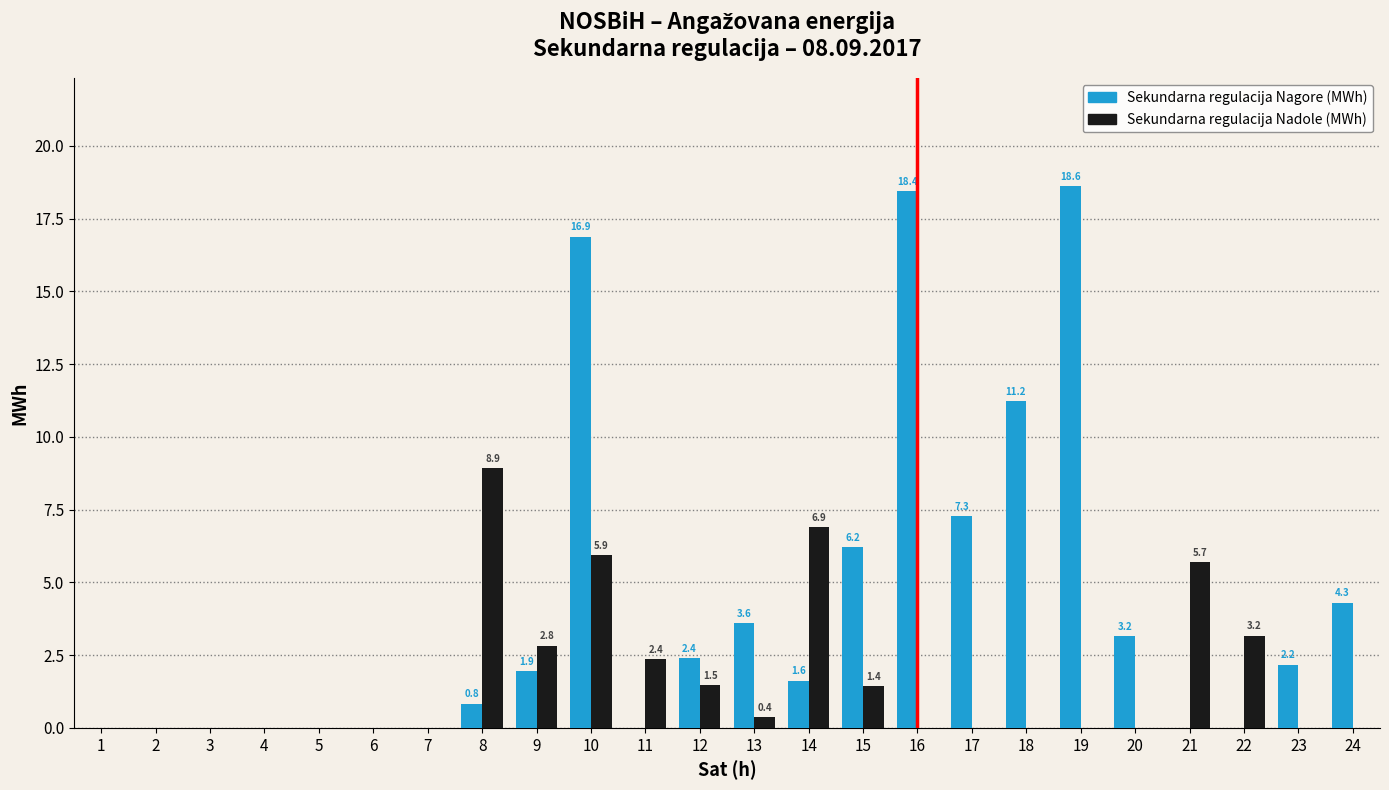

Reading left to right, transcribe all the data shown in this chart.

Sekundarna regulacija Nagore (MWh): 1=0.0	2=0.0	3=0.0	4=0.0	5=0.0	6=0.0	7=0.0	8=0.8	9=1.9	10=16.9	11=0.0	12=2.4	13=3.6	14=1.6	15=6.2	16=18.4	17=7.3	18=11.2	19=18.6	20=3.2	21=0.0	22=0.0	23=2.2	24=4.3
Sekundarna regulacija Nadole (MWh): 1=0.0	2=0.0	3=0.0	4=0.0	5=0.0	6=0.0	7=0.0	8=8.9	9=2.8	10=5.9	11=2.4	12=1.5	13=0.4	14=6.9	15=1.4	16=0.0	17=0.0	18=0.0	19=0.0	20=0.0	21=5.7	22=3.2	23=0.0	24=0.0